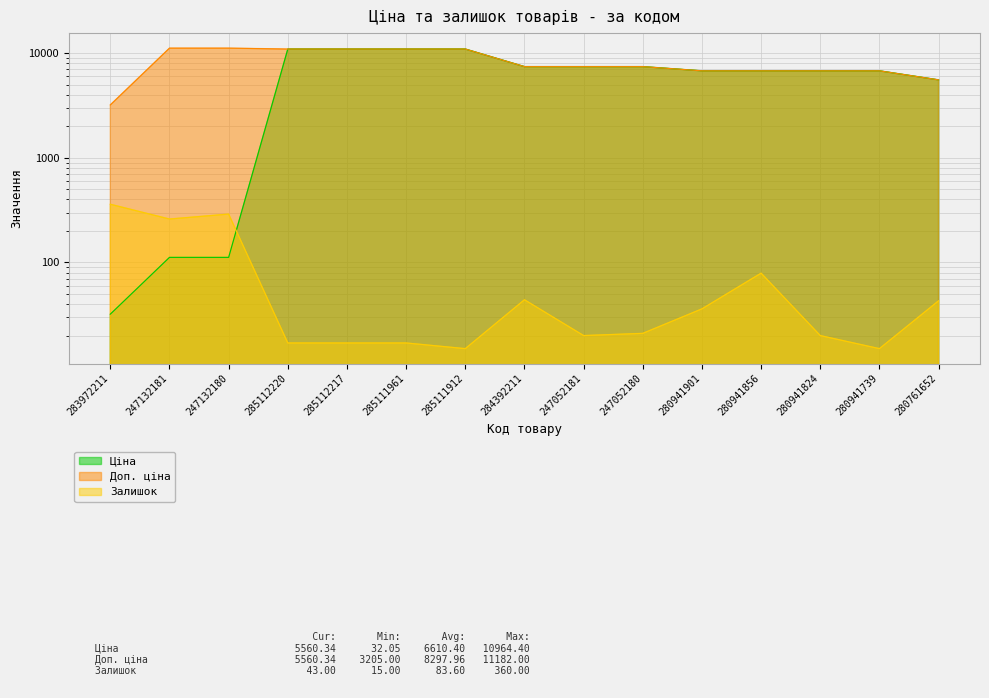

What is the sum of the Залишок values at 280941824 and 247052181?

40.0